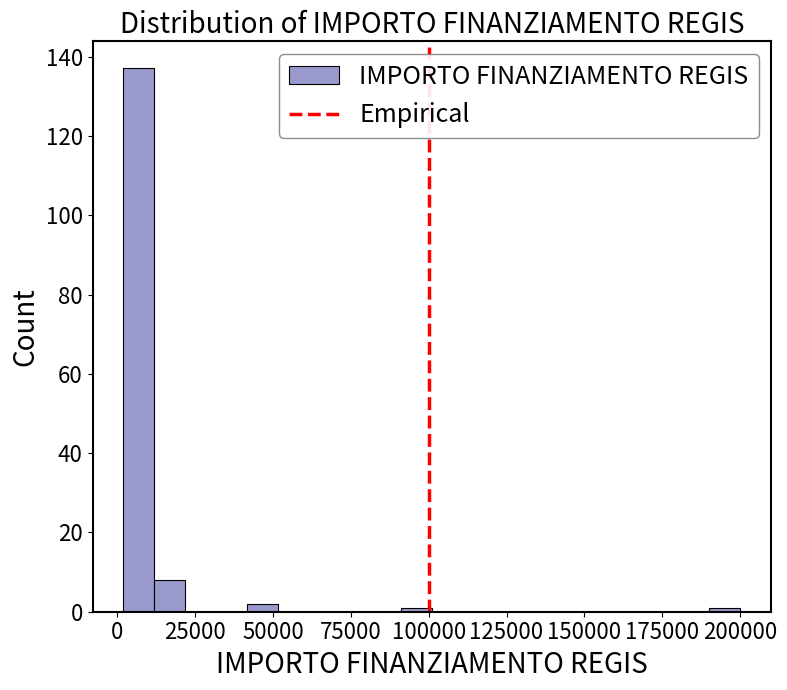

Read against the x-axis, roughly where is the centre of the tallest bar?

5000